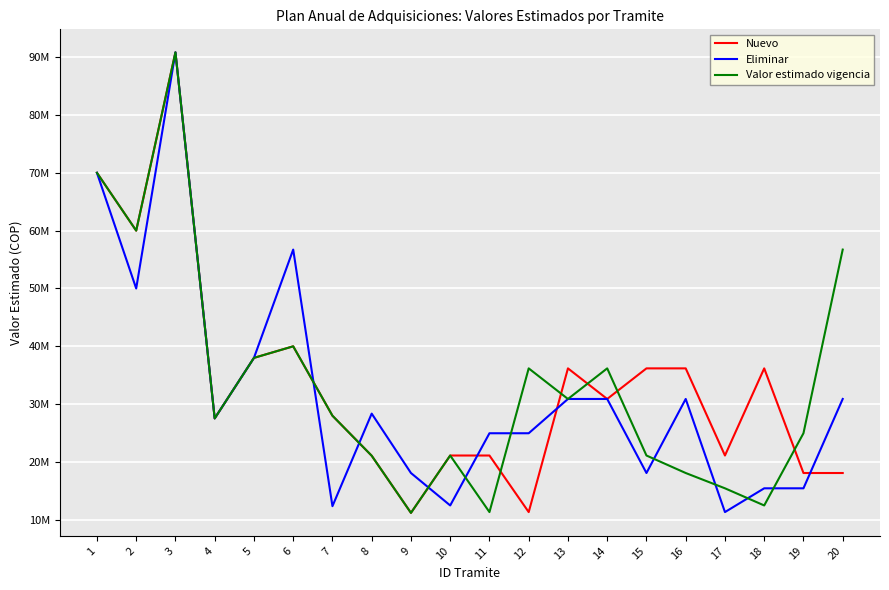

At 4, list the series in order from smallest to largest.

Nuevo, Eliminar, Valor estimado vigencia